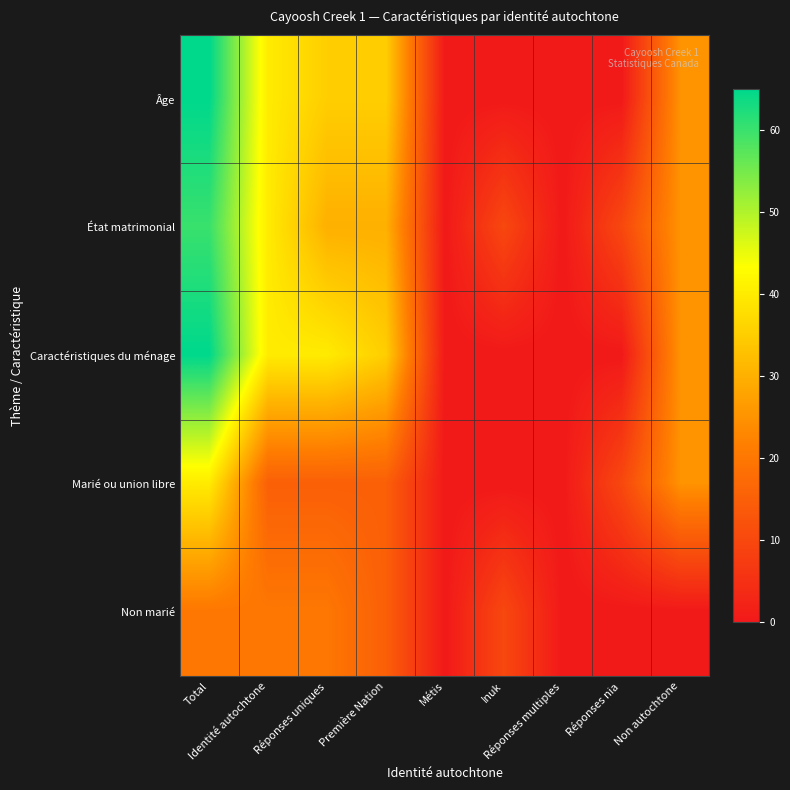

Which series has the largest total across all categories?

État matrimonial